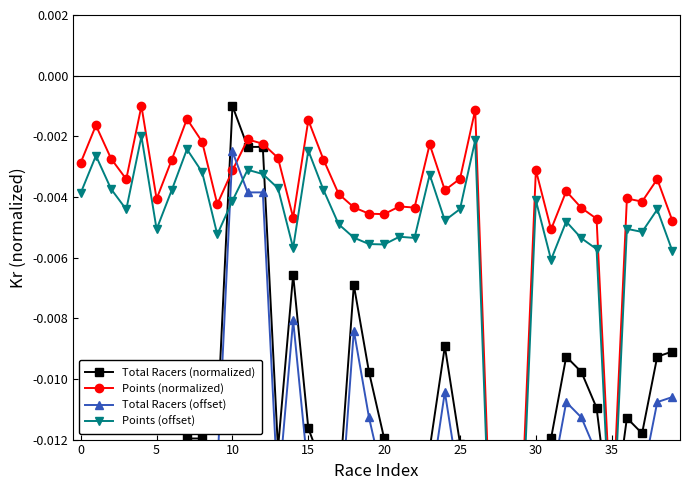

How many times do Points (normalized) and Total Racers (normalized) cross each other?

3